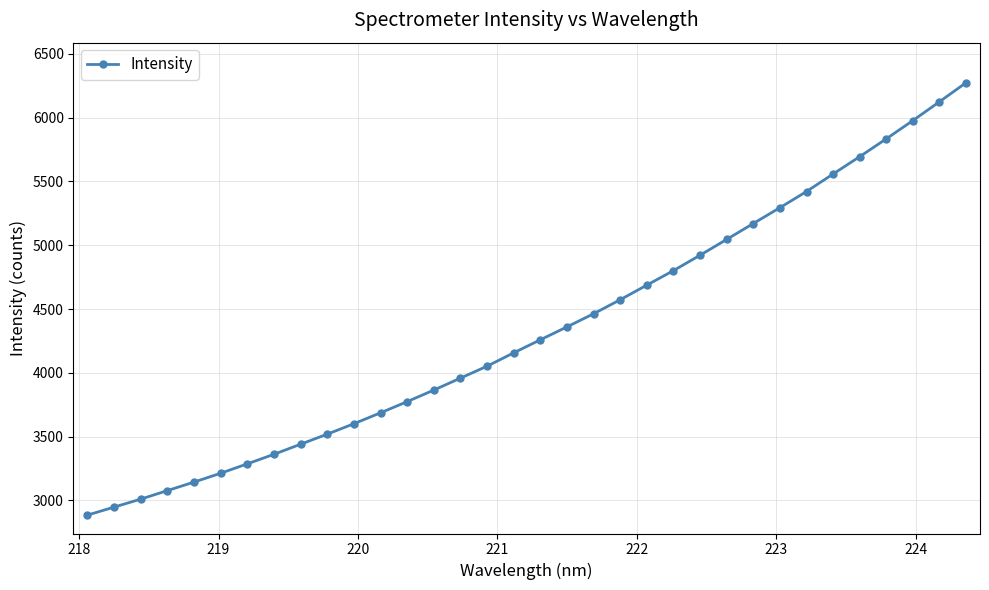

What is the smallest value displayed?

2884.5